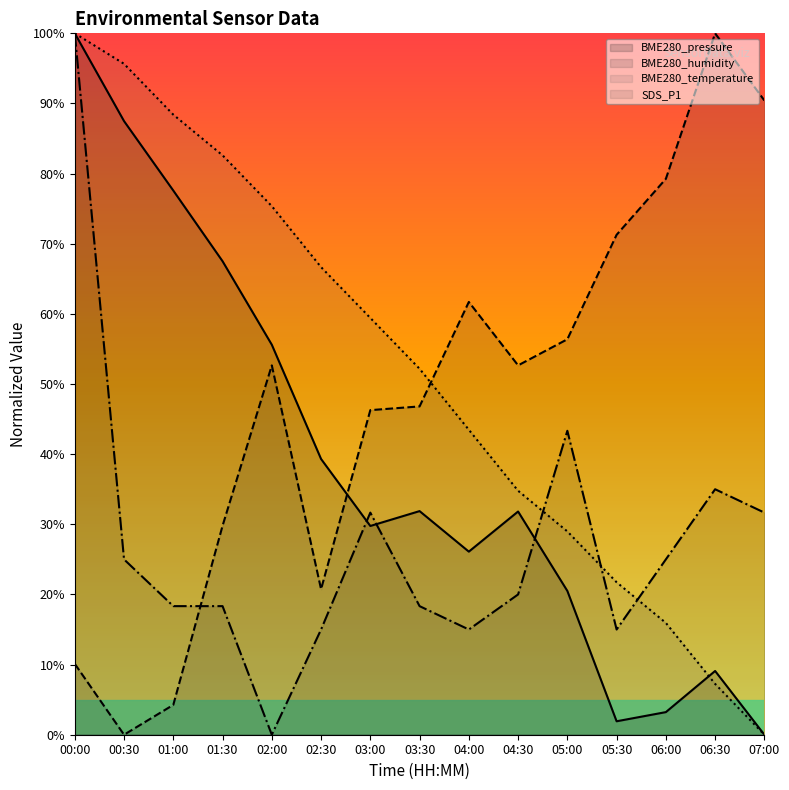

How many interior local valleys does the BME280_pressure series have?

3